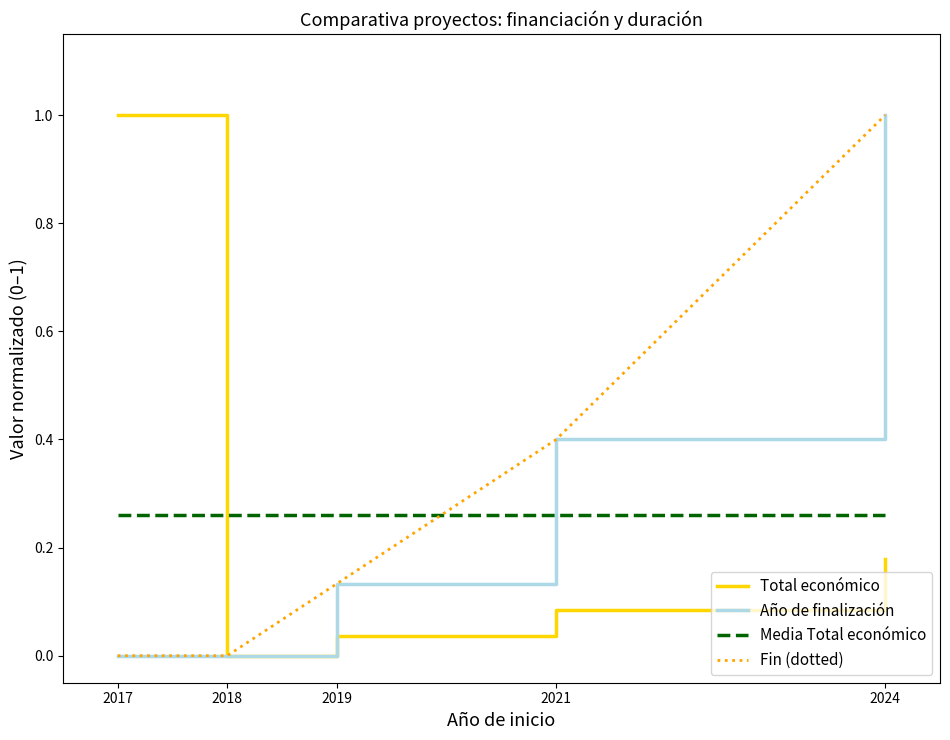

Which series changed the most between 2017 and 2019?

Total económico